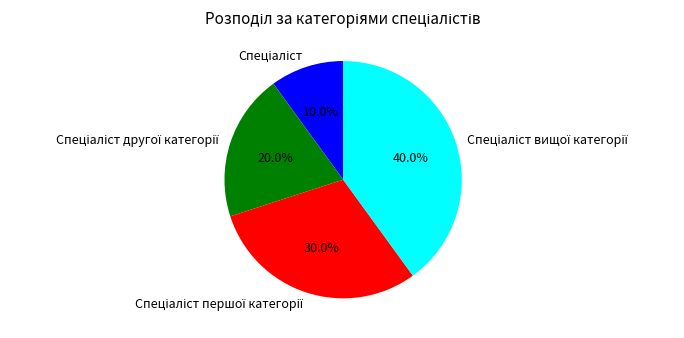

Does any single category account for the majority?

No